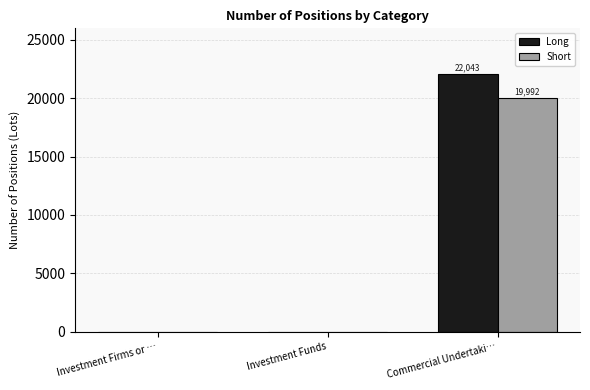

Which series changed the most between Investment Funds and Commercial Undertaki…?

Long